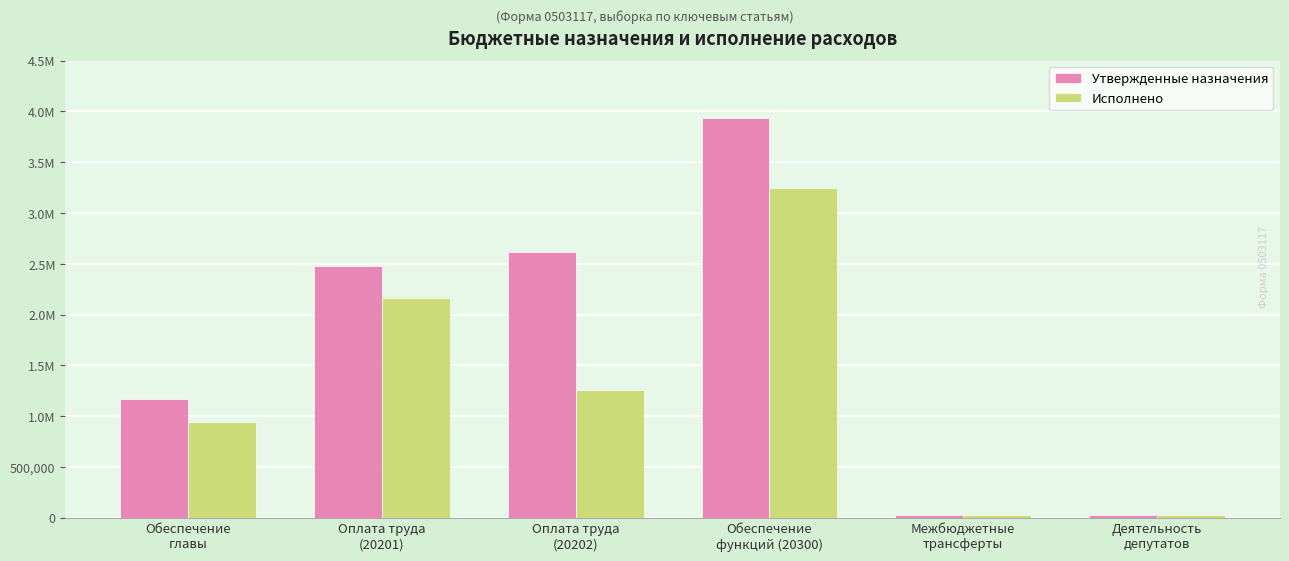

At which category does the chart reach its minimum across all series?

Межбюджетные
трансферты